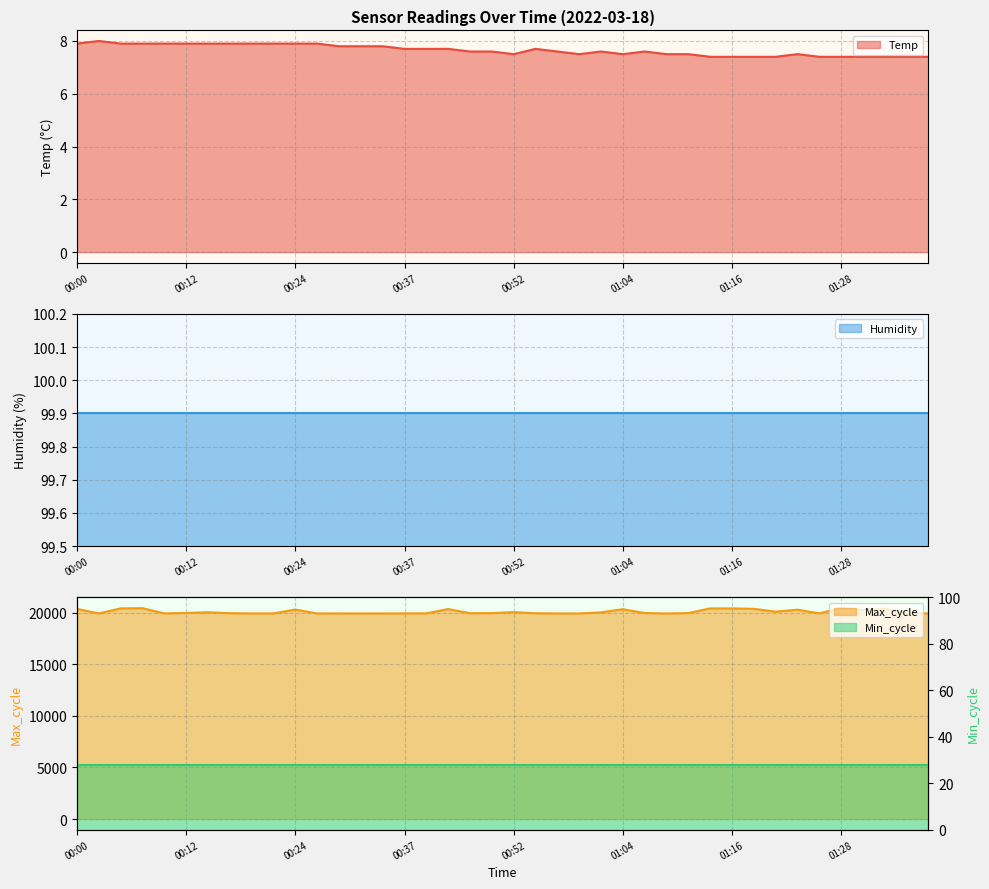

What is the maximum value for Temp?

8.0